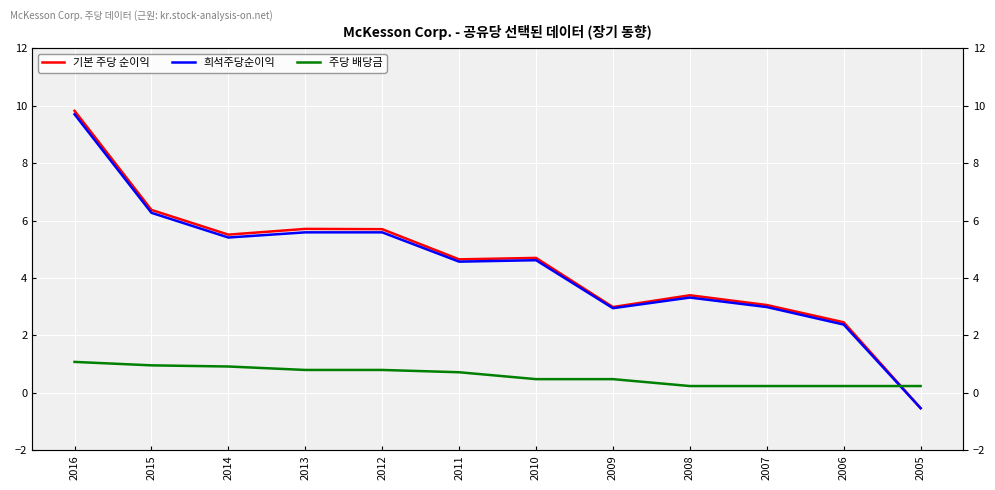

Is this an area chart (filled region under the line)?

No